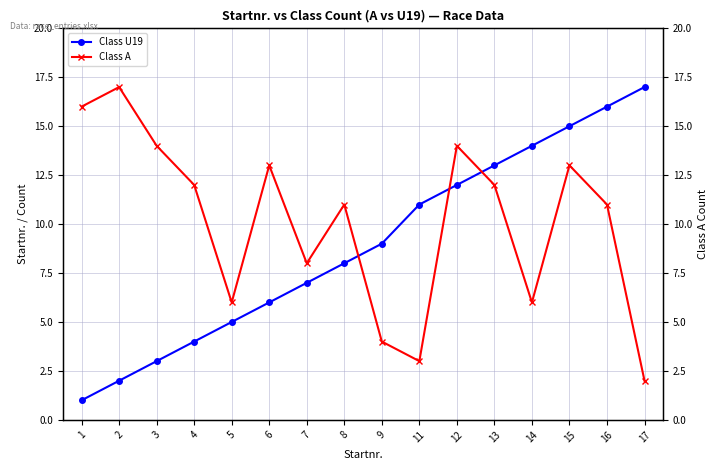

At how many categories does at least one series exceed 5?

16